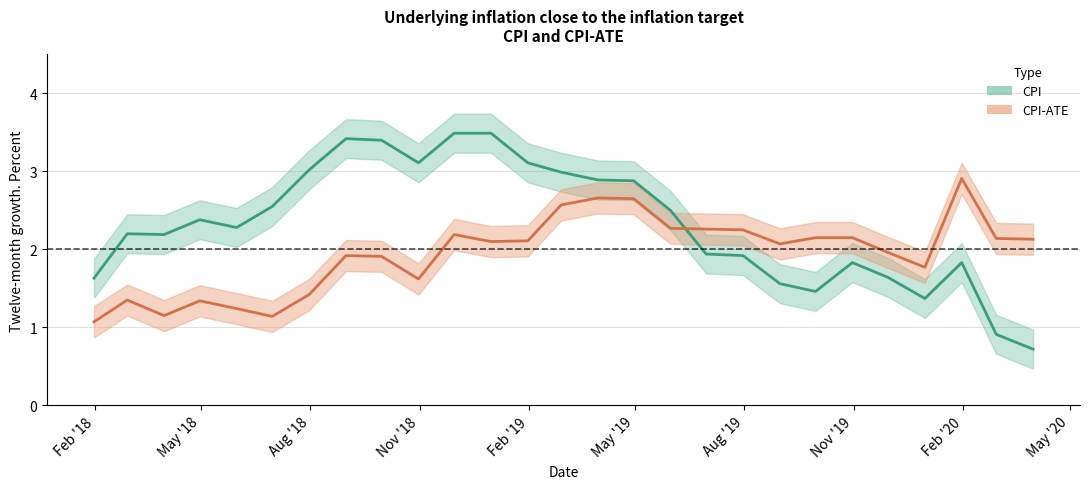

Which series ends up on top after the final intersection of CPI-ATE and CPI?

CPI-ATE